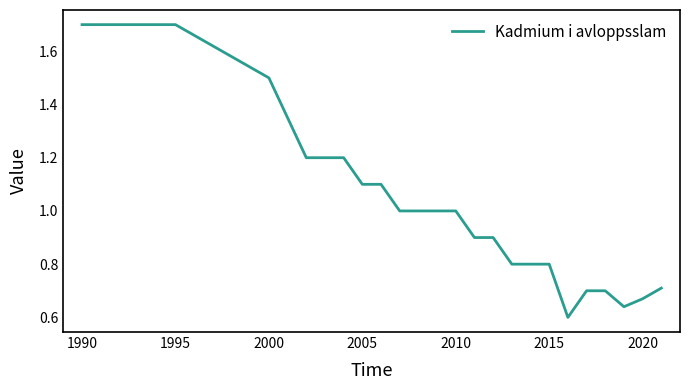

What is the difference between the maximum and minimum values?

1.1